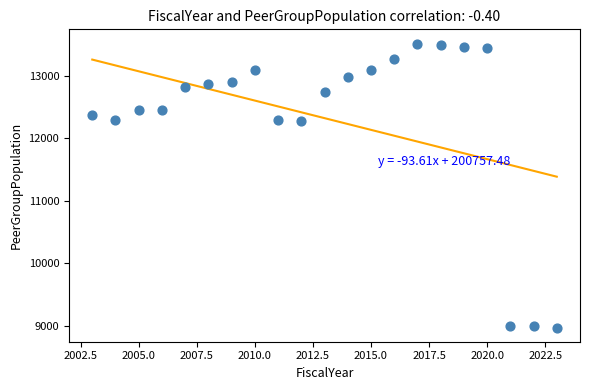

What is the range of Y values (max minus min)?

4540